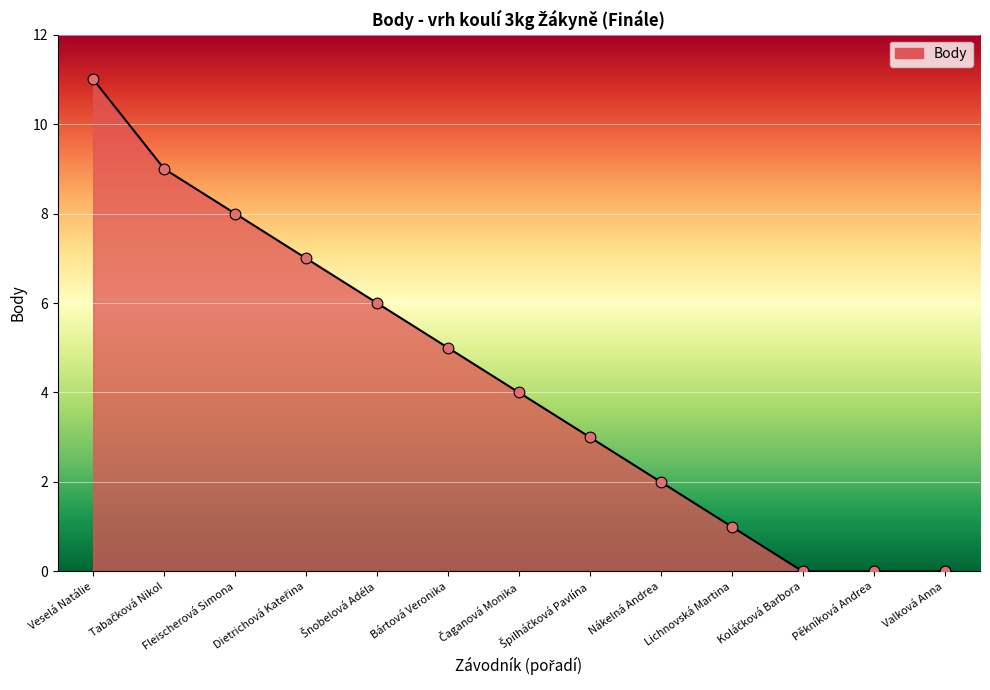

Which has a higher value, Bártová Veronika or Valková Anna?

Bártová Veronika